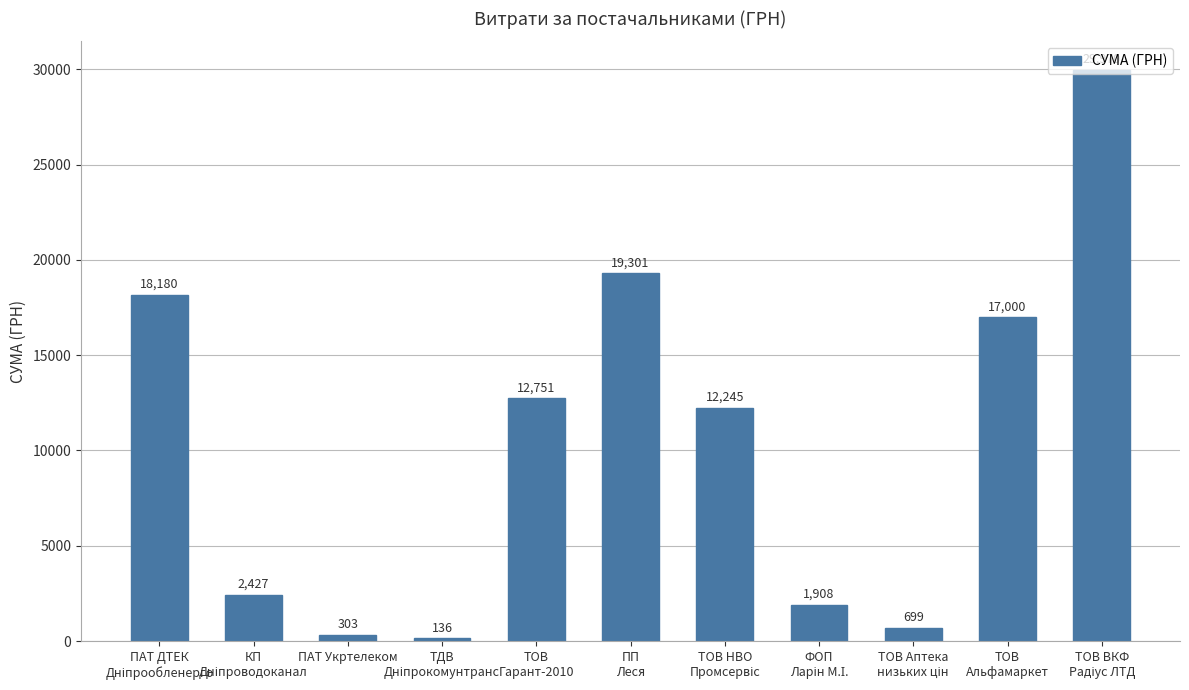

What is the value of the 6th bar from the left?

19301.4